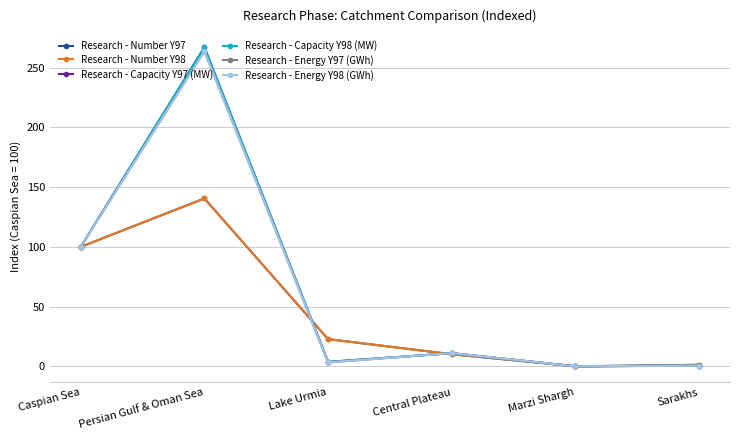

True or false: Research - Energy Y98 (GWh) and Research - Number Y97 intersect in this chart.

True